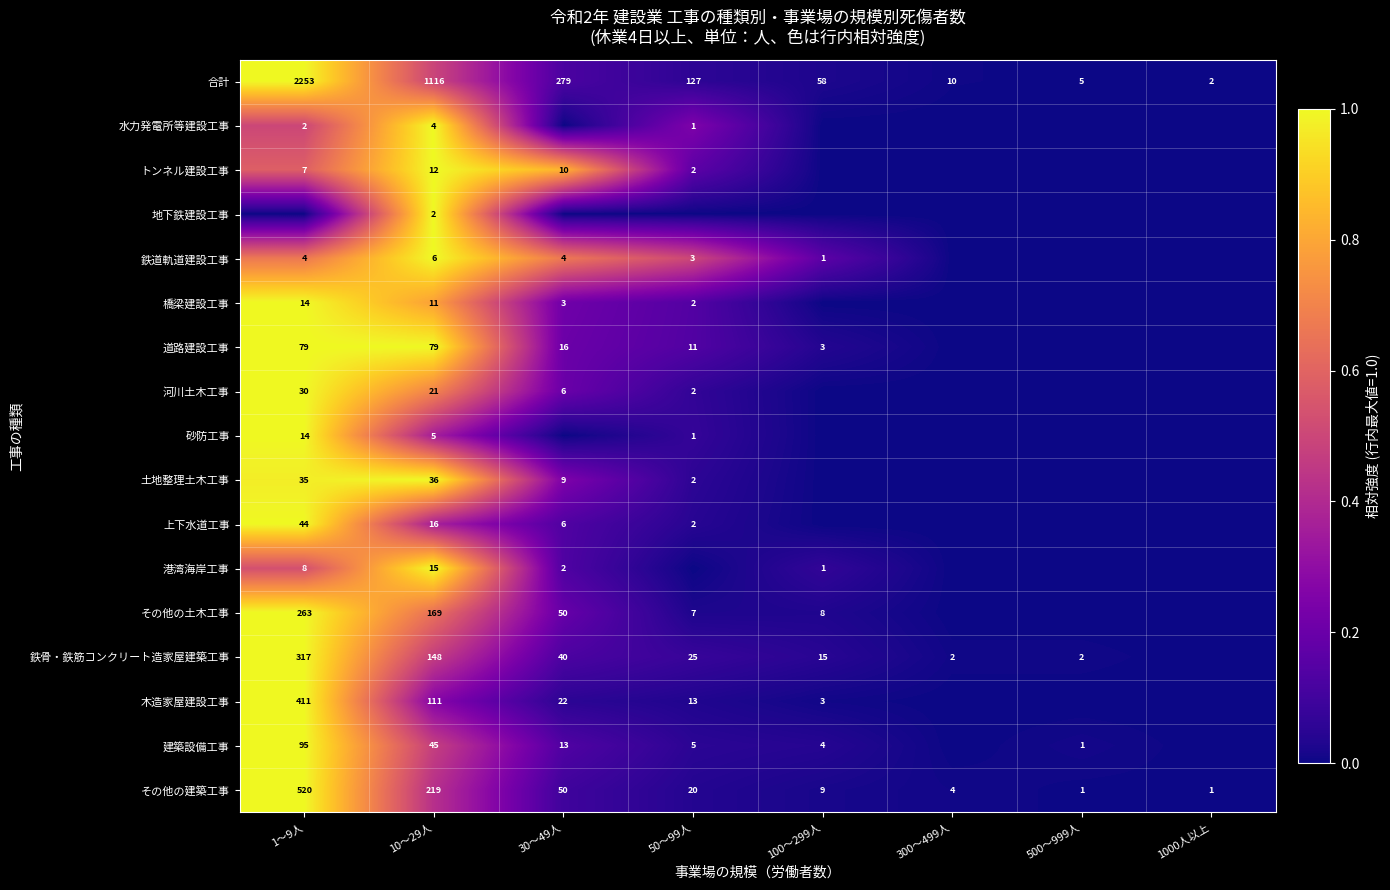

What is the spread (max minus min) of values at 10～29人?

1114